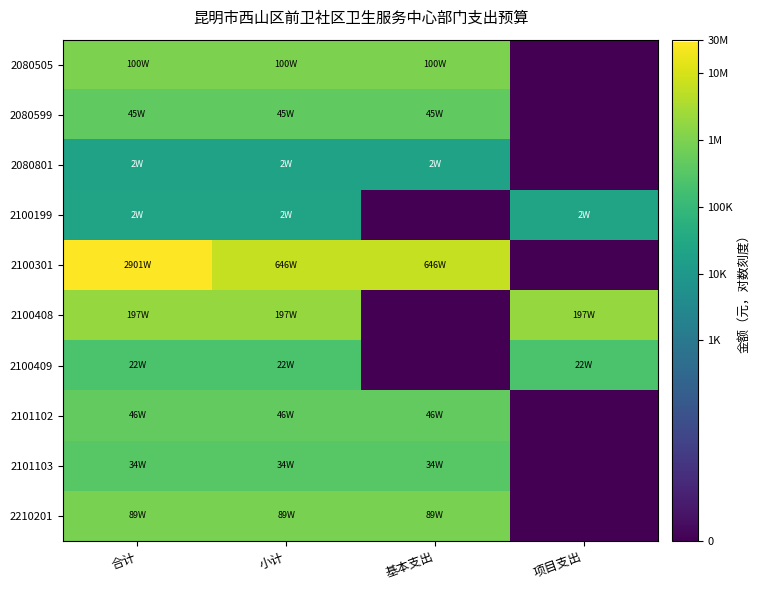

Reading left to right, list all the values displayed in this chart.

2080505: 合计=6.0	小计=6.0	基本支出=6.0	项目支出=0.0
2080599: 合计=5.7	小计=5.7	基本支出=5.7	项目支出=0.0
2080801: 合计=4.3	小计=4.3	基本支出=4.3	项目支出=0.0
2100199: 合计=4.4	小计=4.4	基本支出=0.0	项目支出=4.4
2100301: 合计=7.5	小计=6.8	基本支出=6.8	项目支出=0.0
2100408: 合计=6.3	小计=6.3	基本支出=0.0	项目支出=6.3
2100409: 合计=5.4	小计=5.4	基本支出=0.0	项目支出=5.4
2101102: 合计=5.7	小计=5.7	基本支出=5.7	项目支出=0.0
2101103: 合计=5.5	小计=5.5	基本支出=5.5	项目支出=0.0
2210201: 合计=5.9	小计=5.9	基本支出=5.9	项目支出=0.0